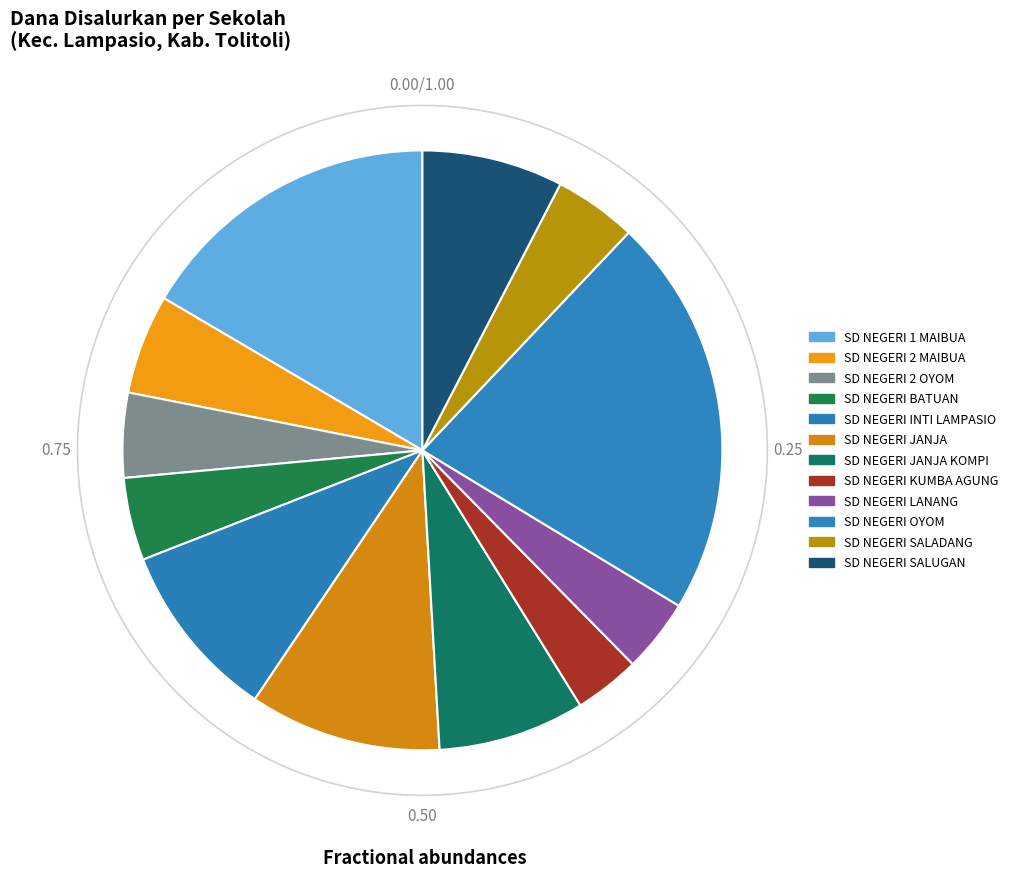

Is there a majority slice in this chart?

No